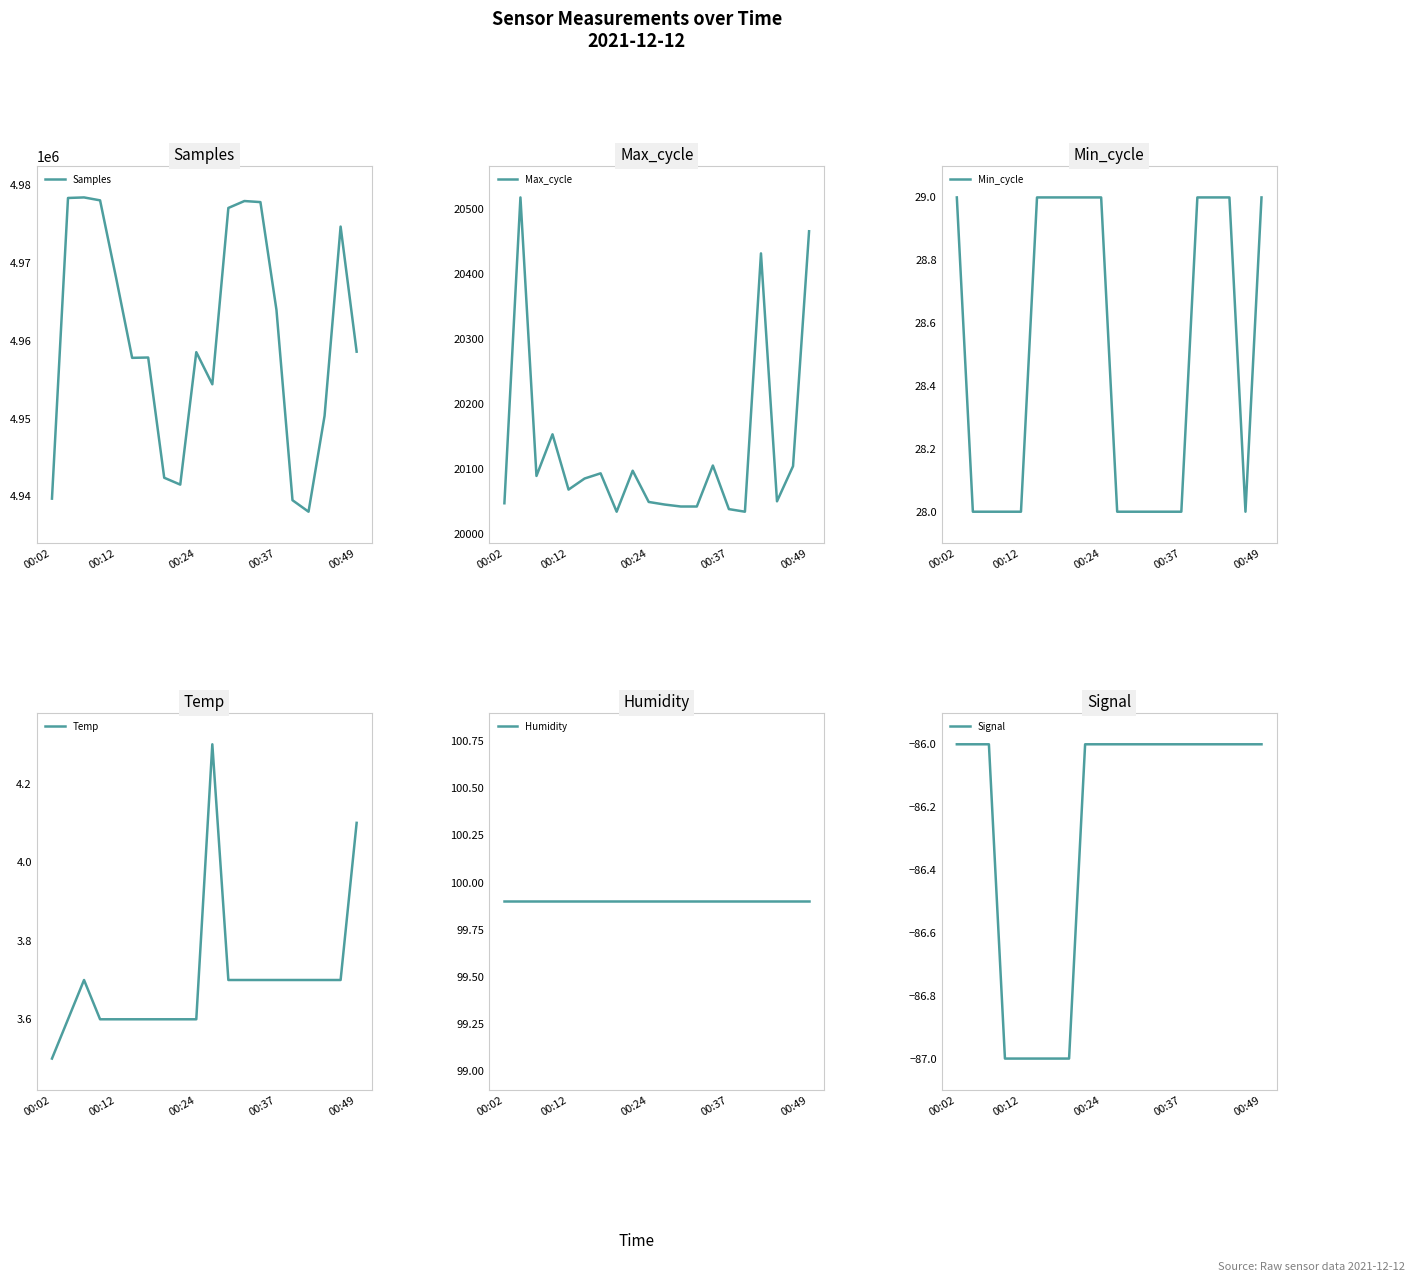

What is the total value across all series at 12?

4998081.6